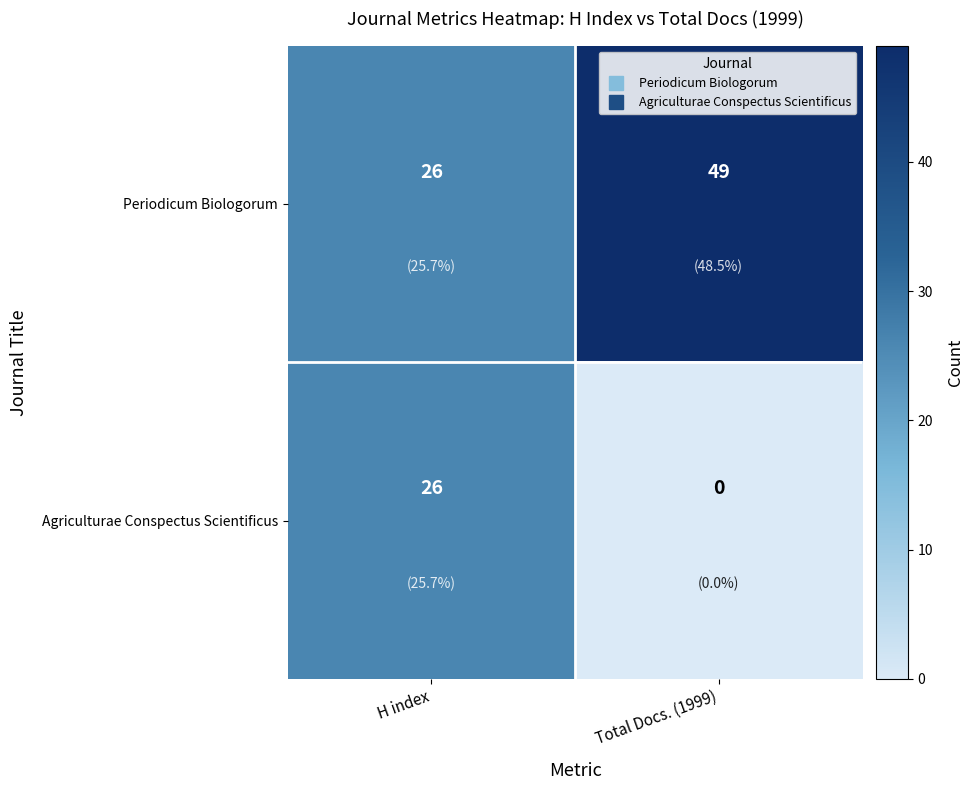

Where is Periodicum Biologorum nearest to the value 37?

H index